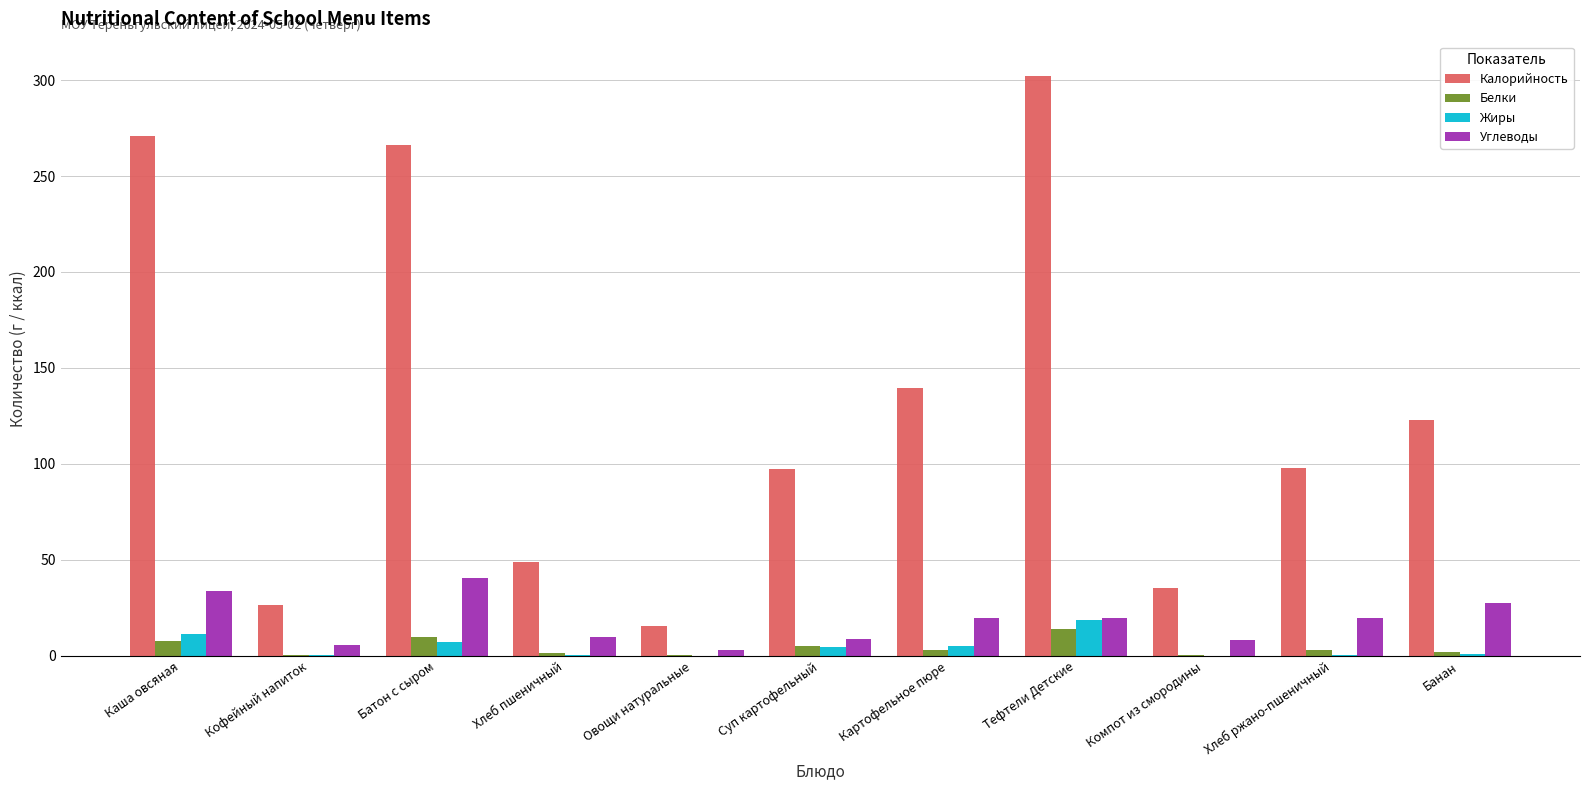

What is the highest value of the Белки series?

14.1